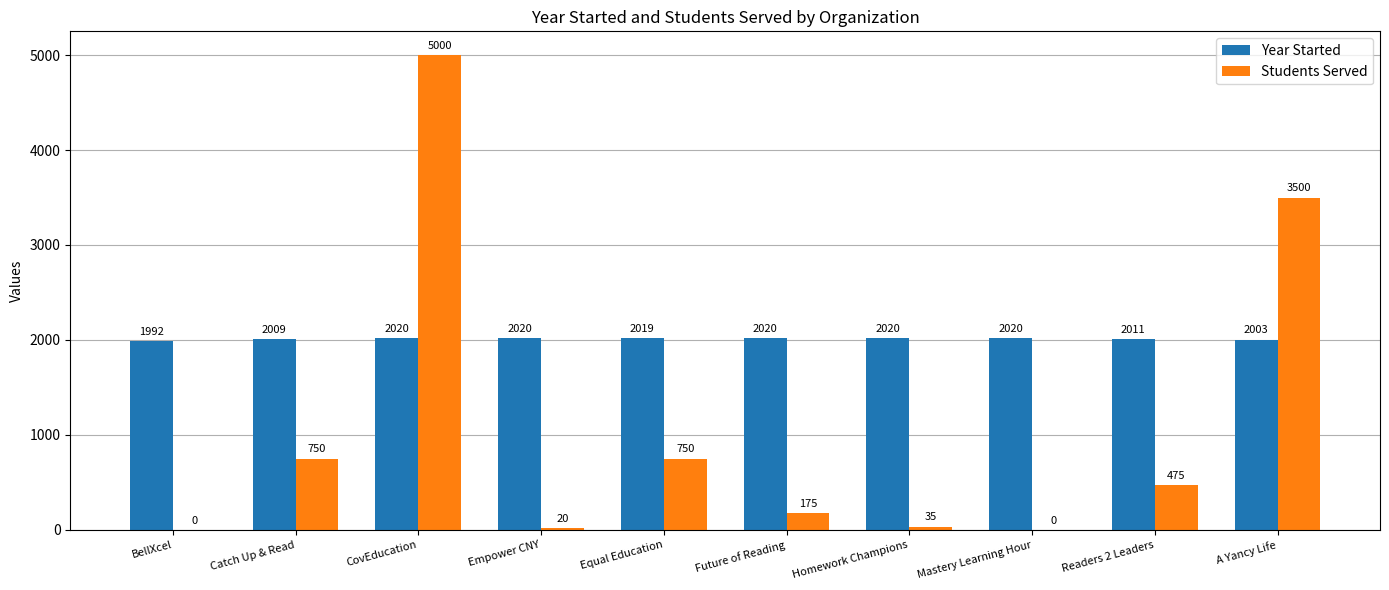

Is the value of Students Served at Catch Up & Read greater than the value of Year Started at Mastery Learning Hour?

No